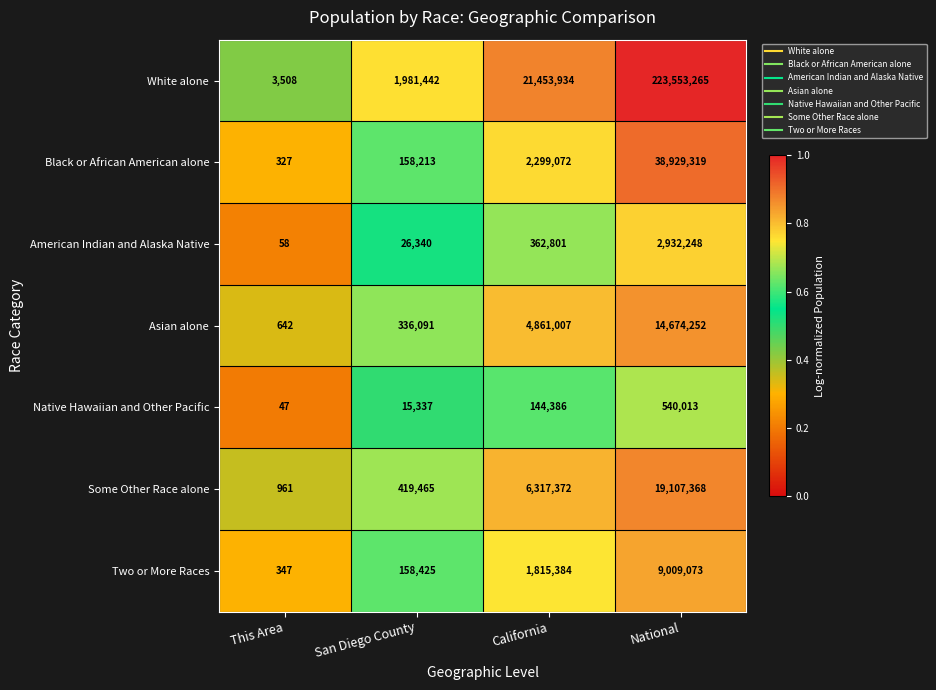

Which series has the largest total across all categories?

White alone